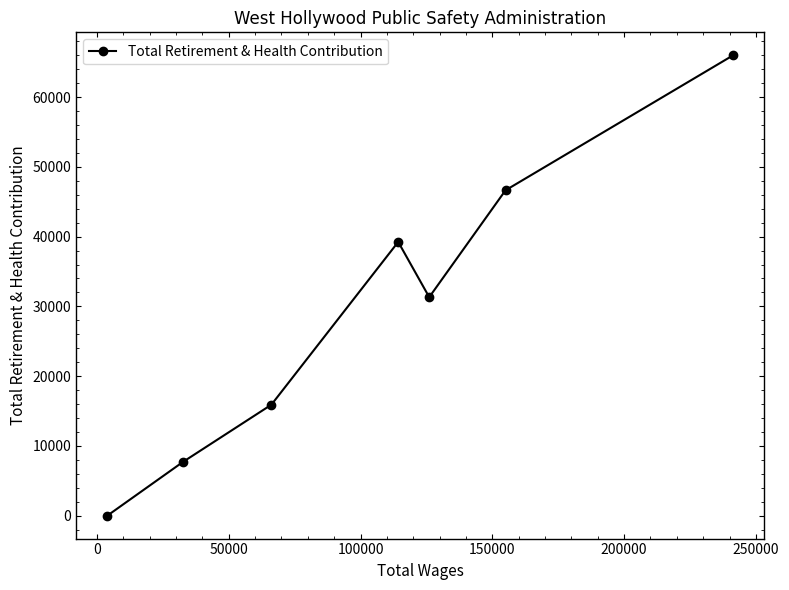

What is the sum of all values?

206814